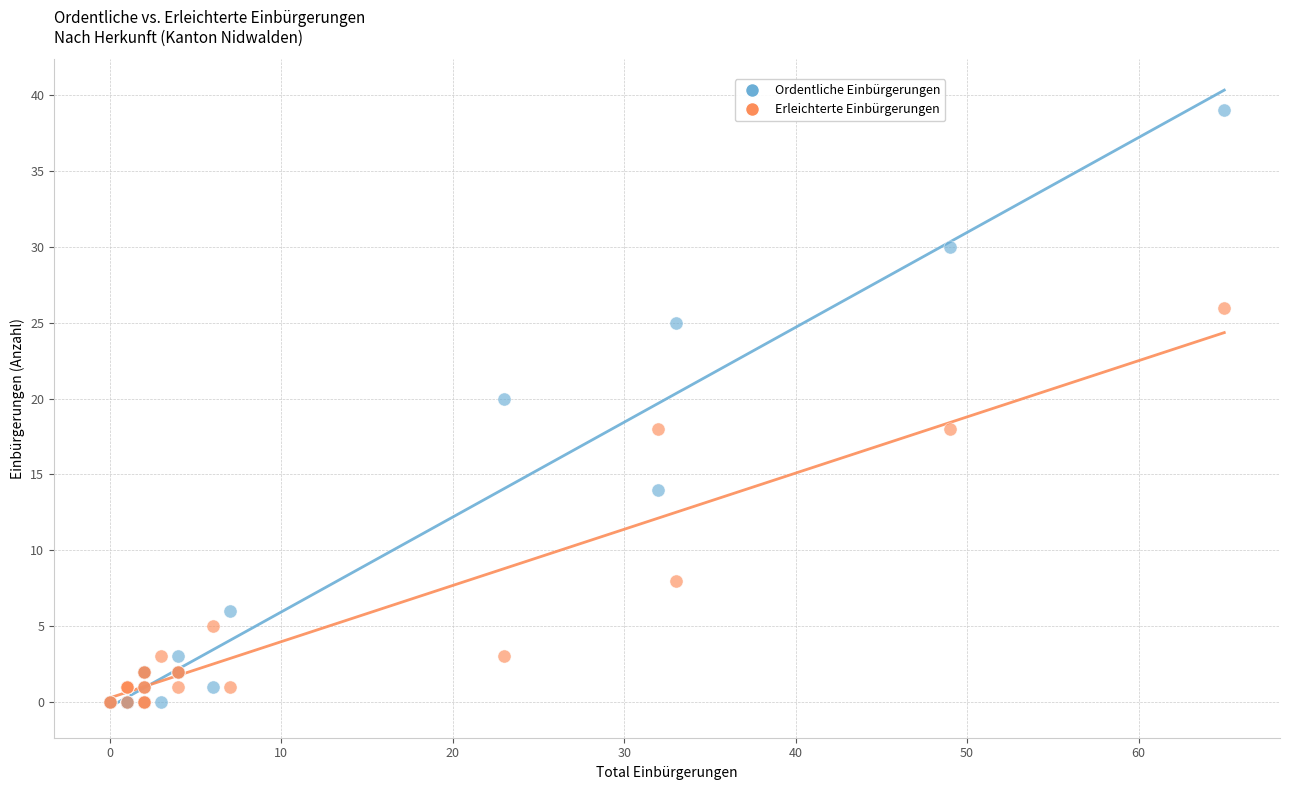

In the Erleichterte Einbürgerungen series, what Y value is closest to 13?

8